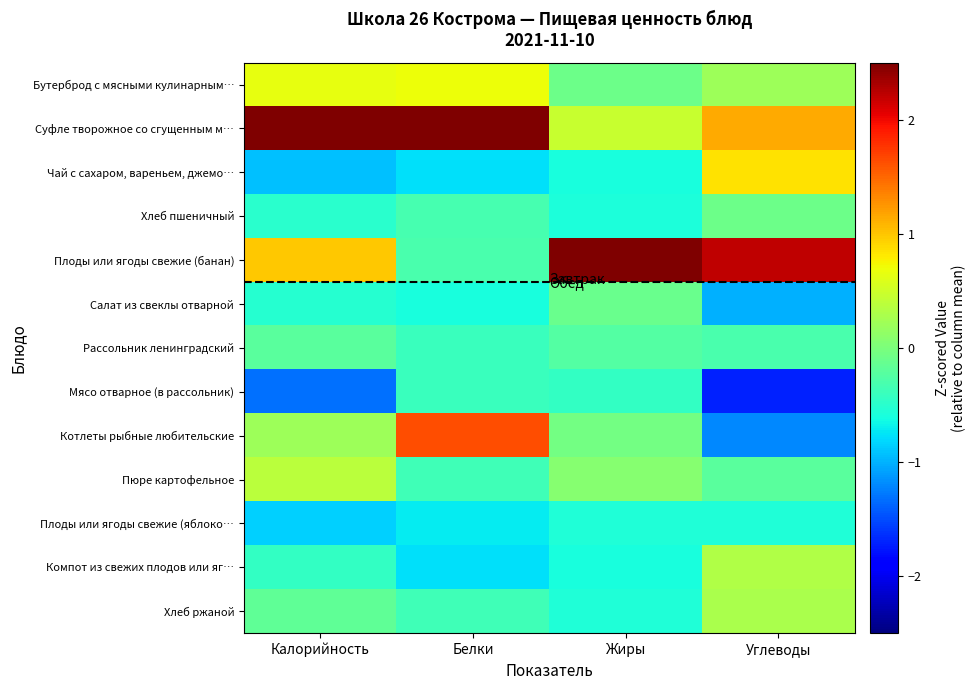

At which category is the sum across all series the highest?

Углеводы